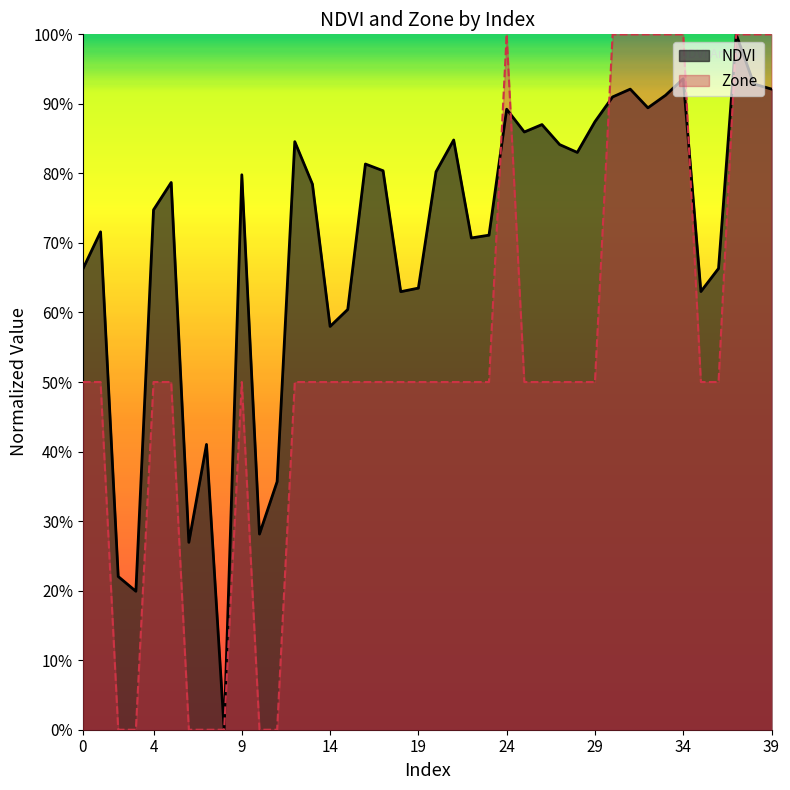

How many times do Zone and NDVI cross each other?

4